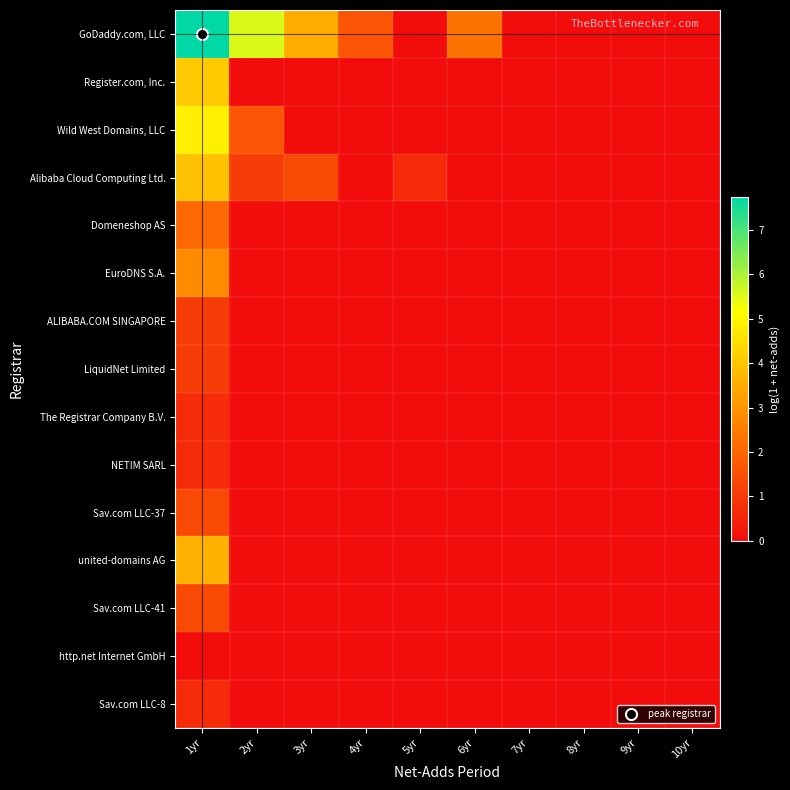

Which label corresponds to the smallest value in the chart?

5yr